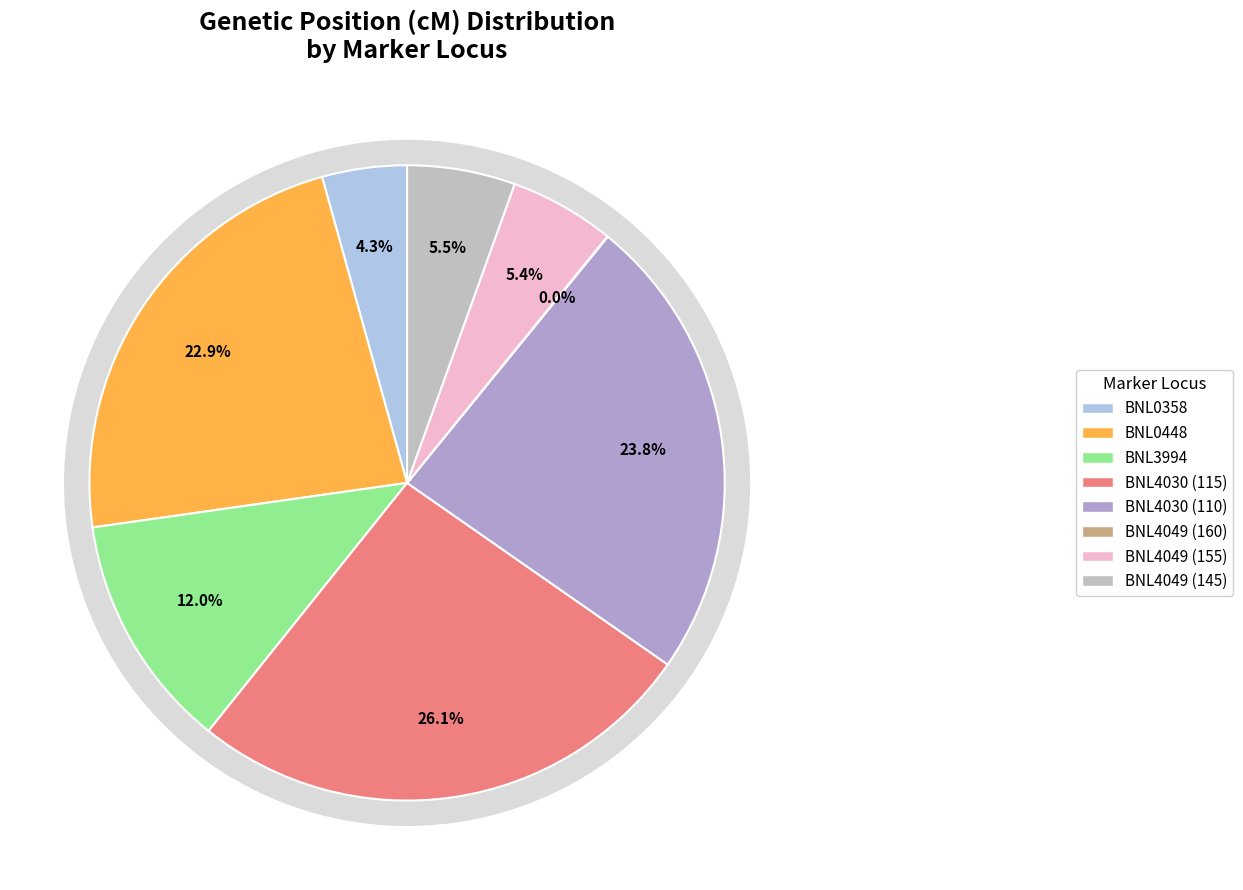

What is the smallest slice in the pie chart?

BNL4049 (160)